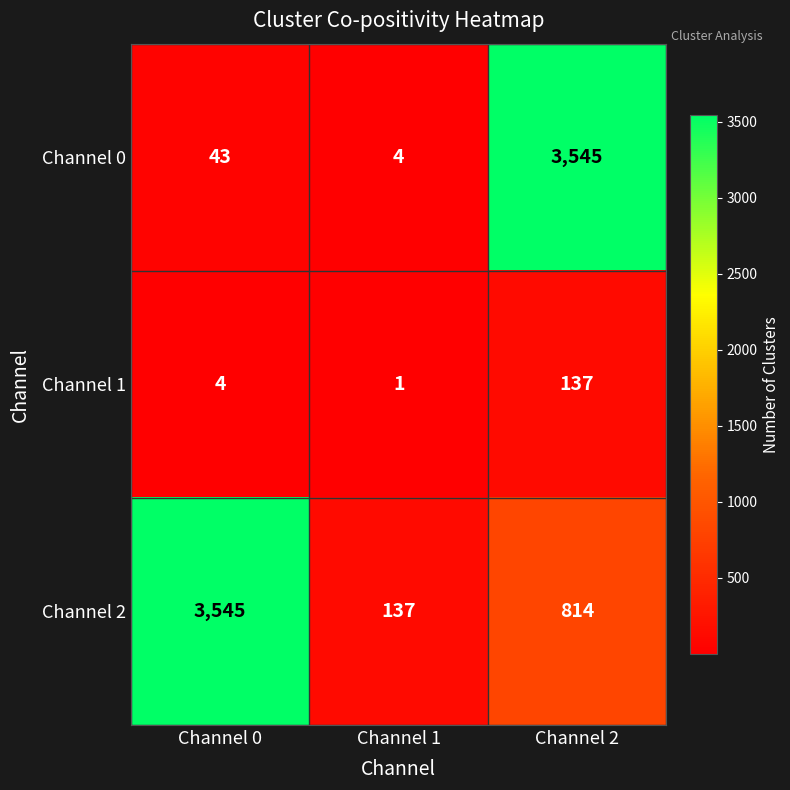

What is the greatest value displayed?

3545